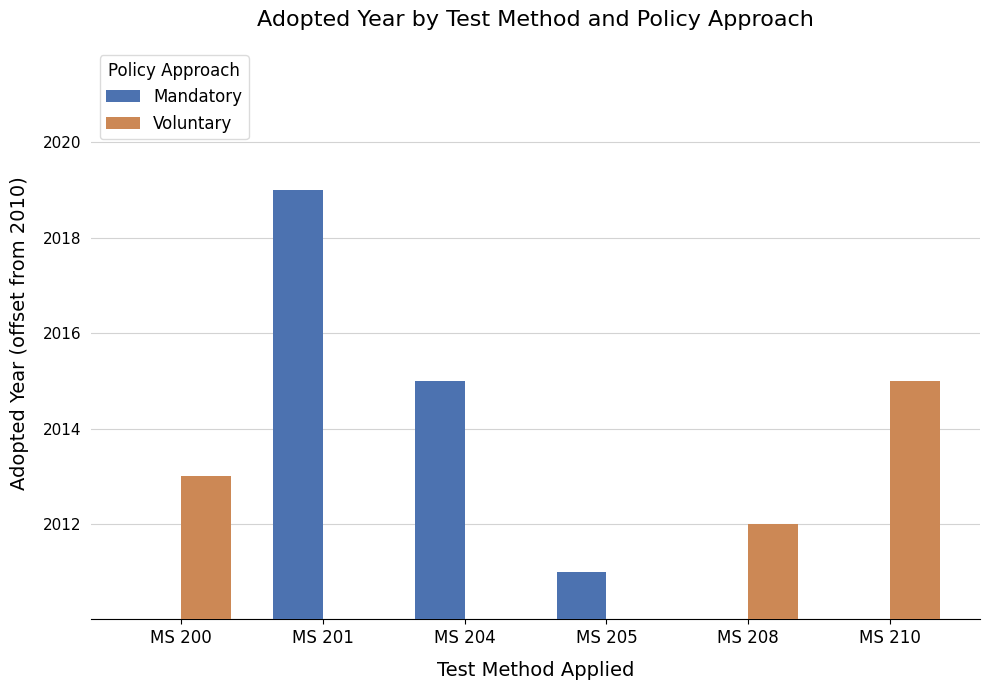

Which series has the widest spread of values?

Mandatory